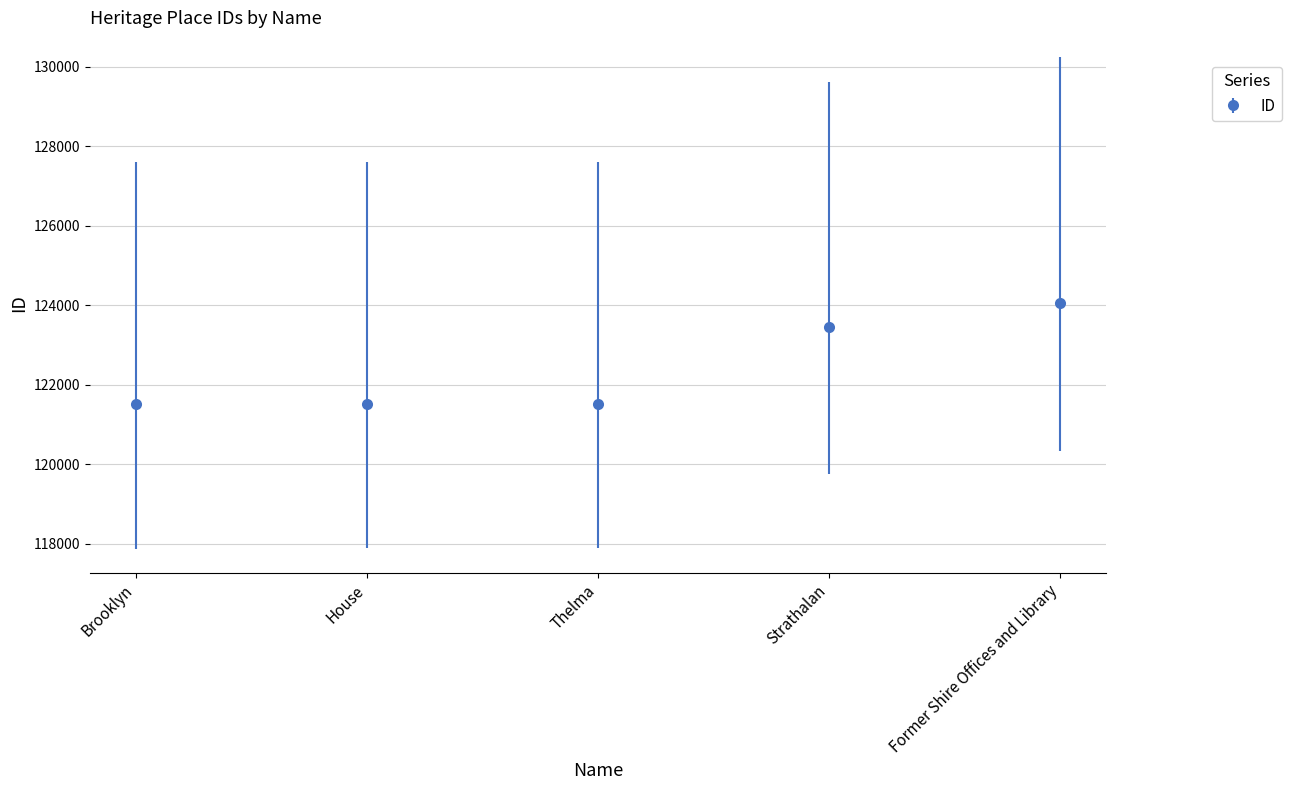

What is the label of the 5th point from the left?

Former Shire Offices and Library